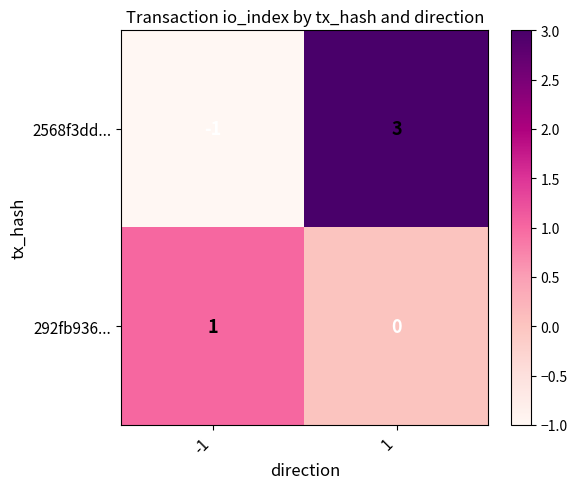

At -1, list the series in order from largest to smallest.

292fb936..., 2568f3dd...